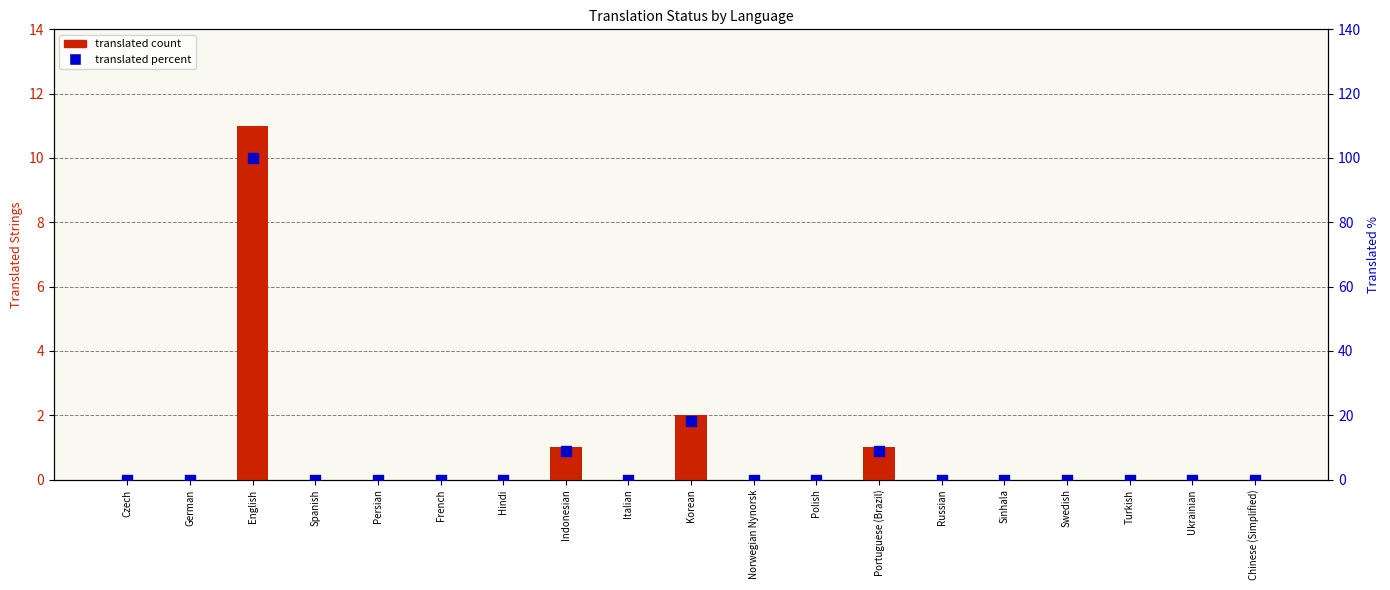

At how many categories does at least one series exceed 41?

1